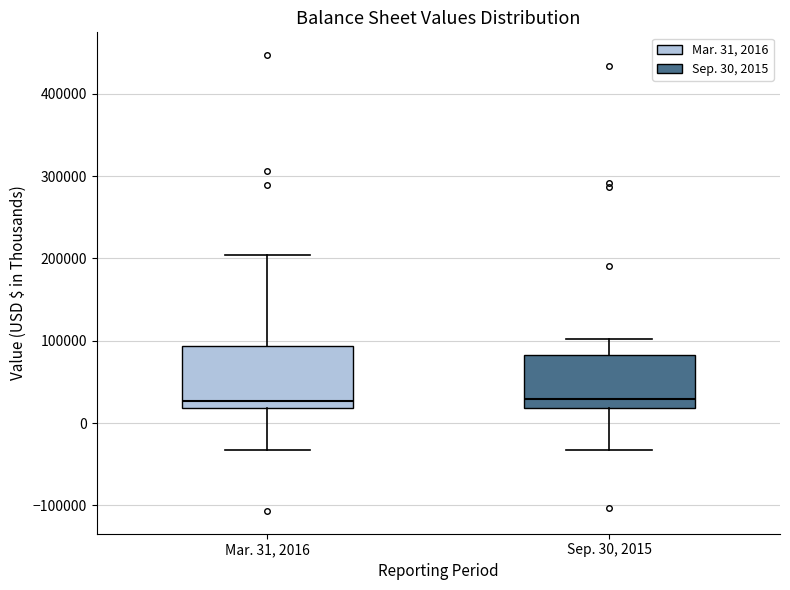

Where does the upper whisker of the box for Sep. 30, 2015 end on the y-axis? The values are not printed on the chart, so give them approximately, as read against the axis.

100000